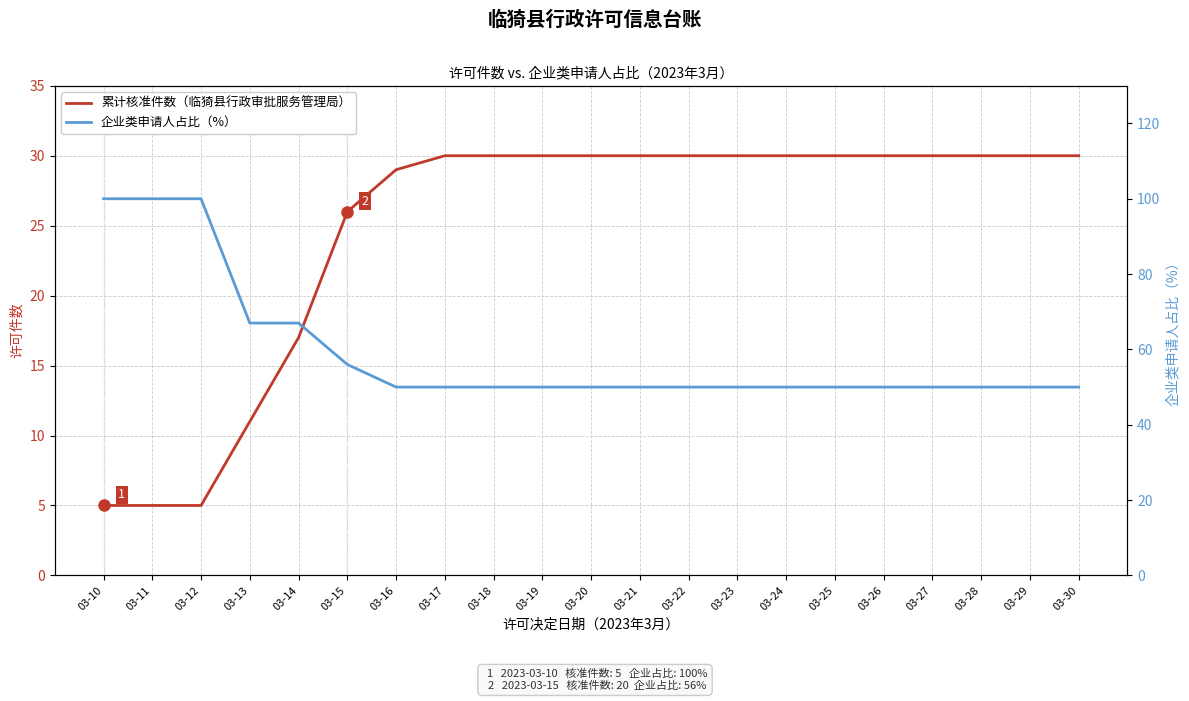

True or false: 累计核准件数（临猗县行政审批服务管理局） and 企业类申请人占比（%） intersect in this chart.

False